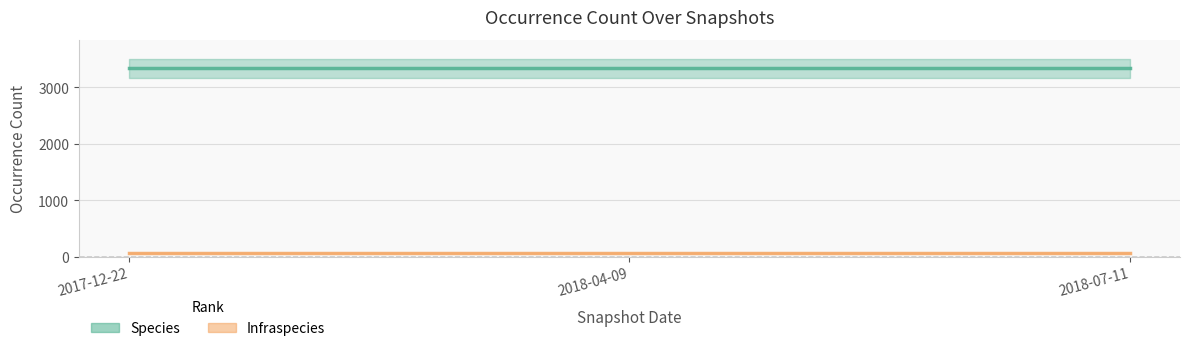

Rank the series by their average value, from lowest to highest.

Infraspecies, Species